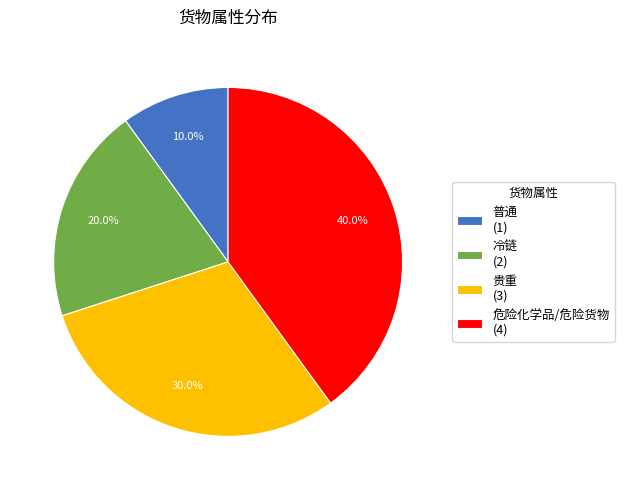

How many segments does this pie chart have?

4